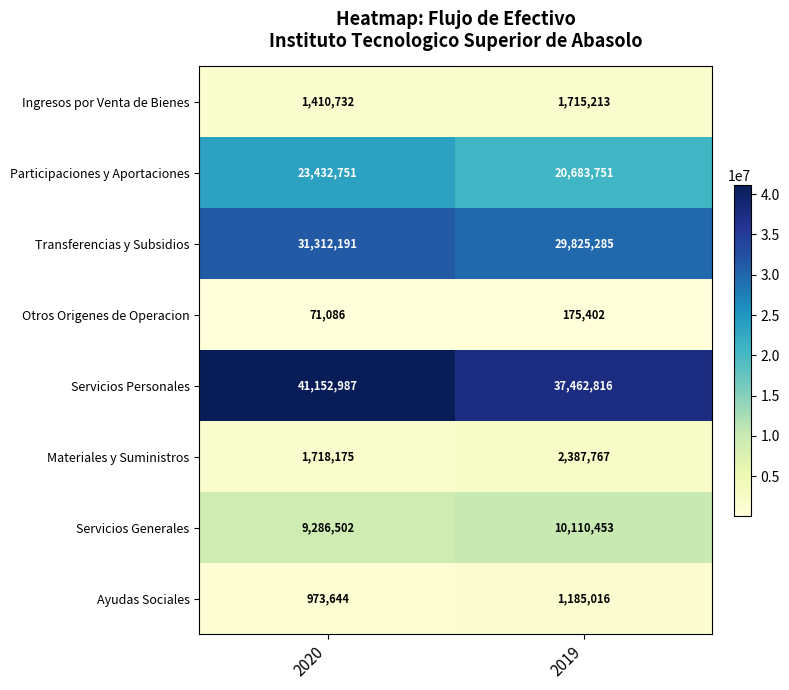

Reading left to right, transcribe all the data shown in this chart.

Ingresos por Venta de Bienes: 1410732	1715213
Participaciones y Aportaciones: 23432751	20683751
Transferencias y Subsidios: 31312191	29825285
Otros Origenes de Operacion: 71086	175402
Servicios Personales: 41152987	37462816
Materiales y Suministros: 1718175	2387767
Servicios Generales: 9286502	10110453
Ayudas Sociales: 973644	1185016